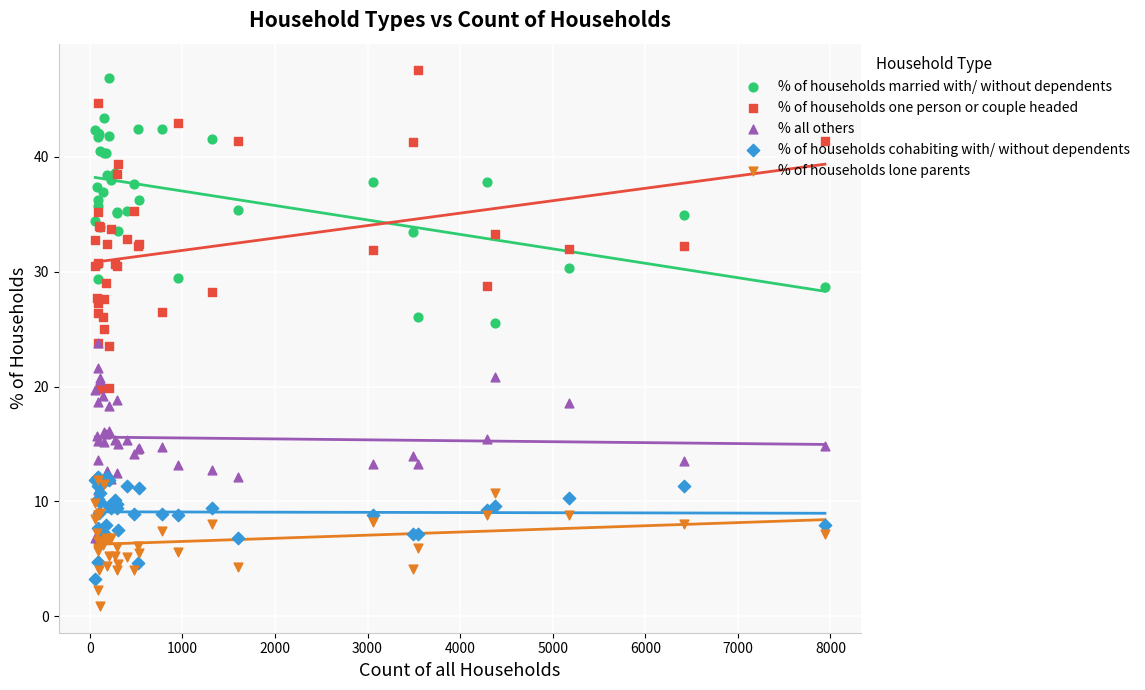

What are all the series names shown in the legend?

% of households married with/ without dependents, % of households one person or couple headed, % all others, % of households cohabiting with/ without dependents, % of households lone parents